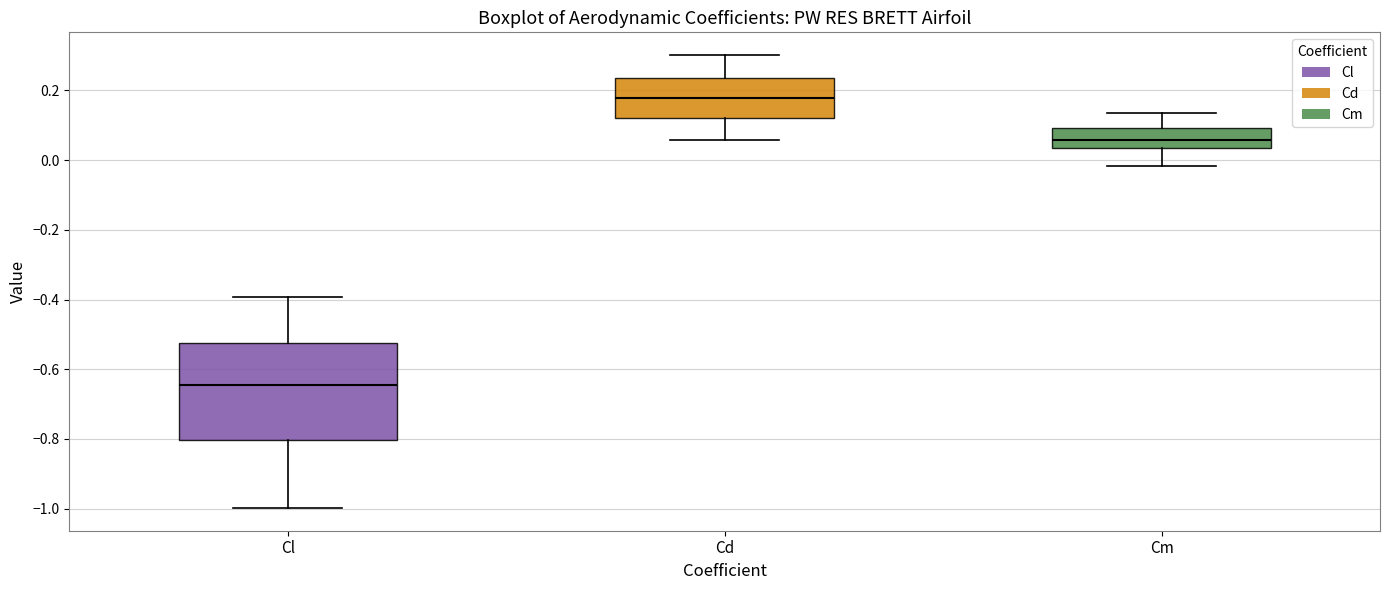

Where does the upper whisker of the box for Cl end on the y-axis? The values are not printed on the chart, so give them approximately, as read against the axis.

-0.40